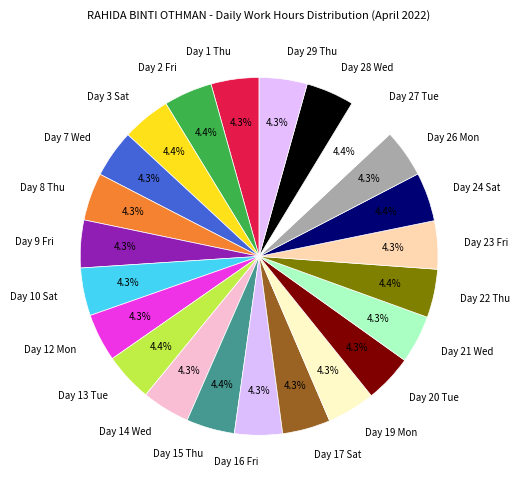

Is Day 28 Wed the majority of the pie?

No